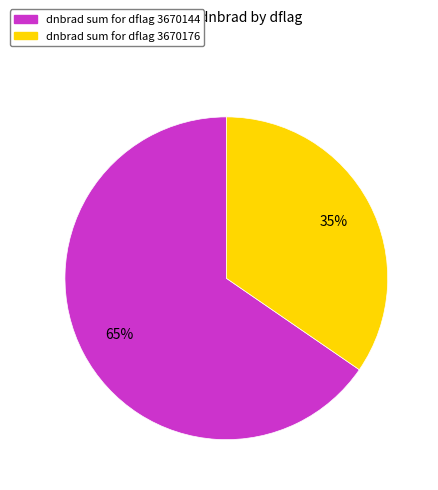

To the nearest percent, what is the average slice percentage?

50%